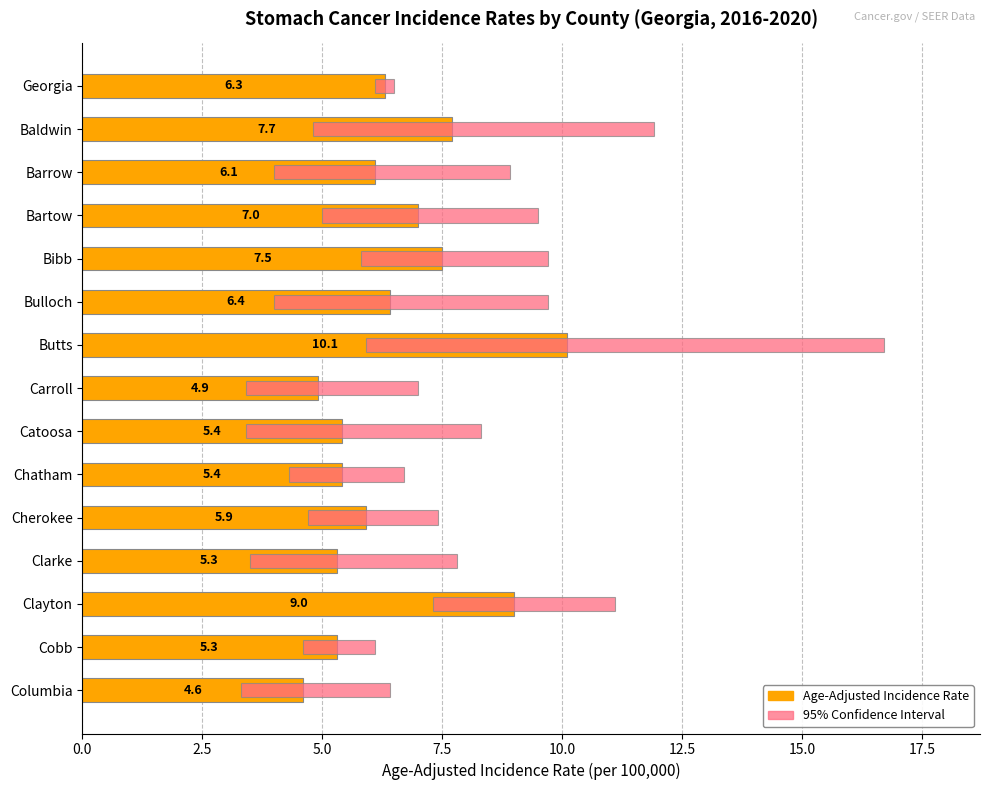

Are the bars grouped side by side (vs. stacked)?

Yes